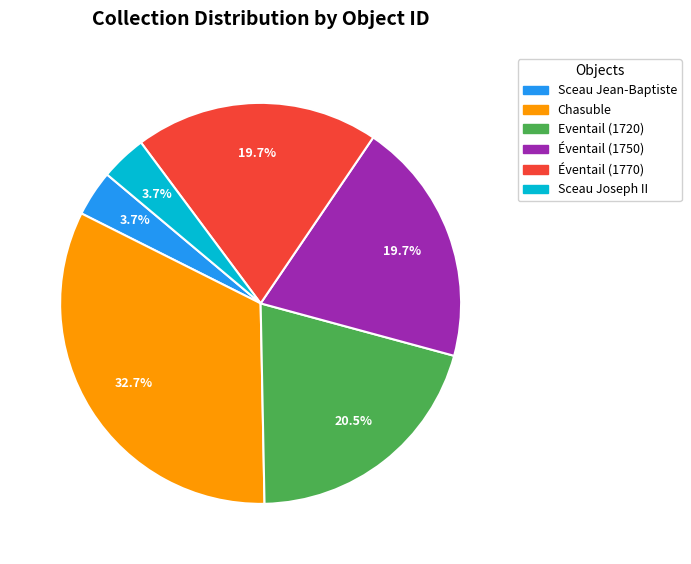

Is there a majority slice in this chart?

No